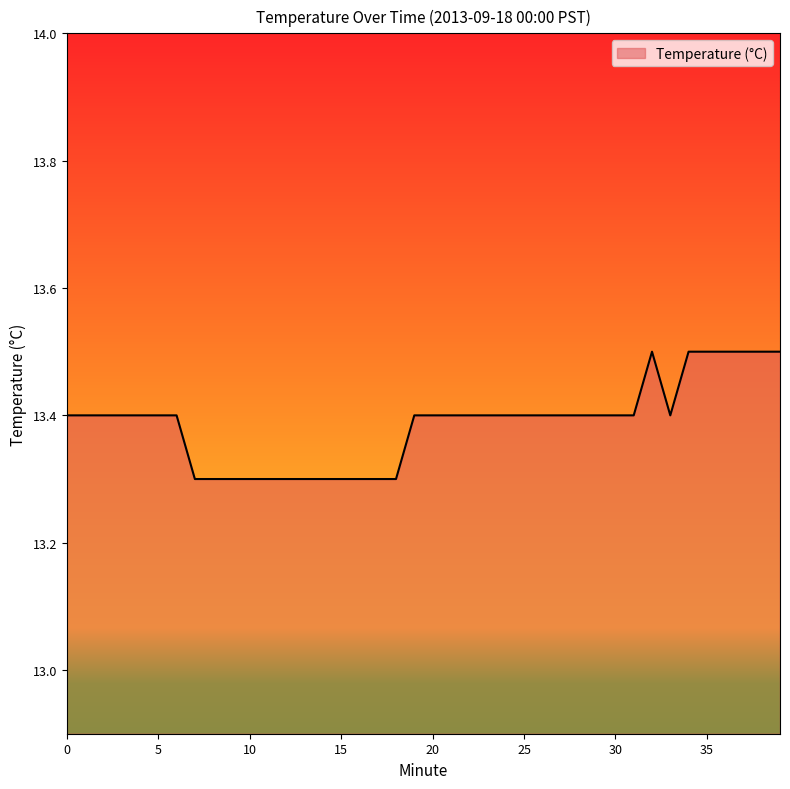

What is the maximum value shown in the chart?

13.5